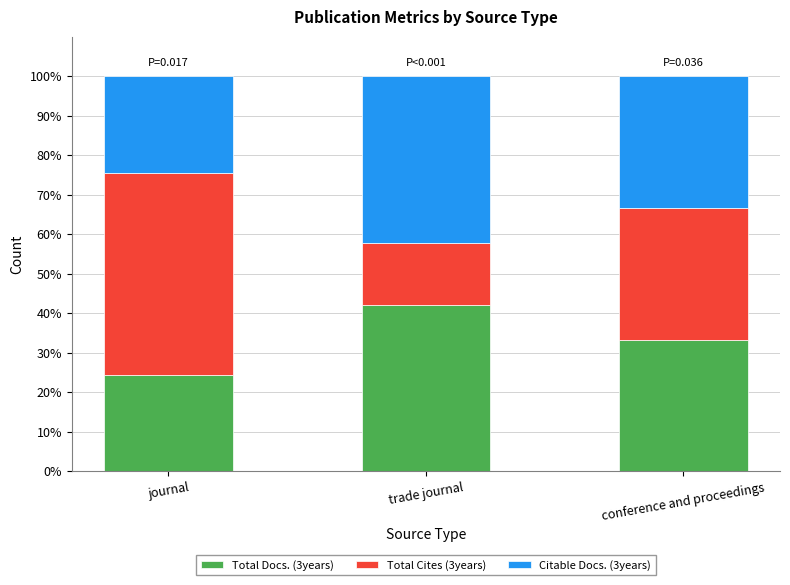

Is it true that Total Docs. (3years) equals 33.3 at conference and proceedings?

True